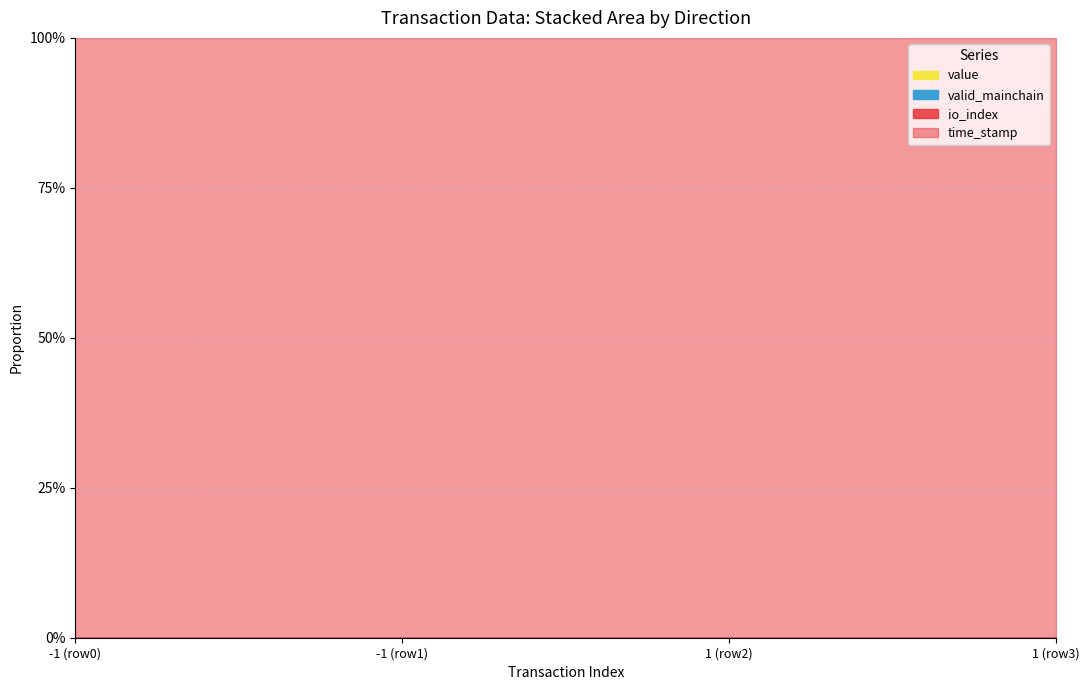

Between 1 and -1, which is larger?

-1